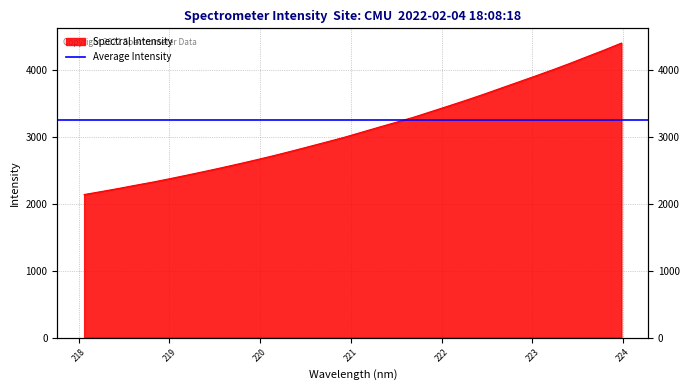

What value does the data have at 222.8355?

3819.4